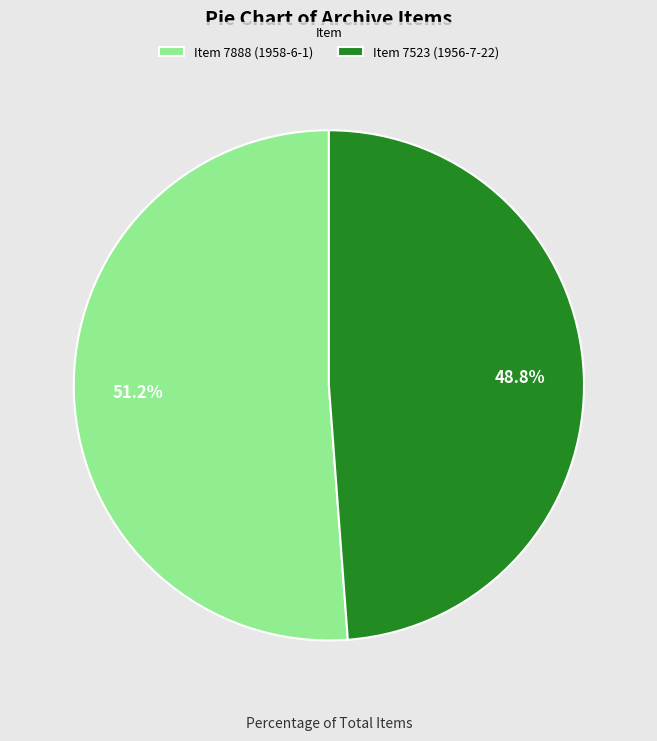

Rank the categories by value from lowest to highest.

Item 7523 (1956-7-22), Item 7888 (1958-6-1)